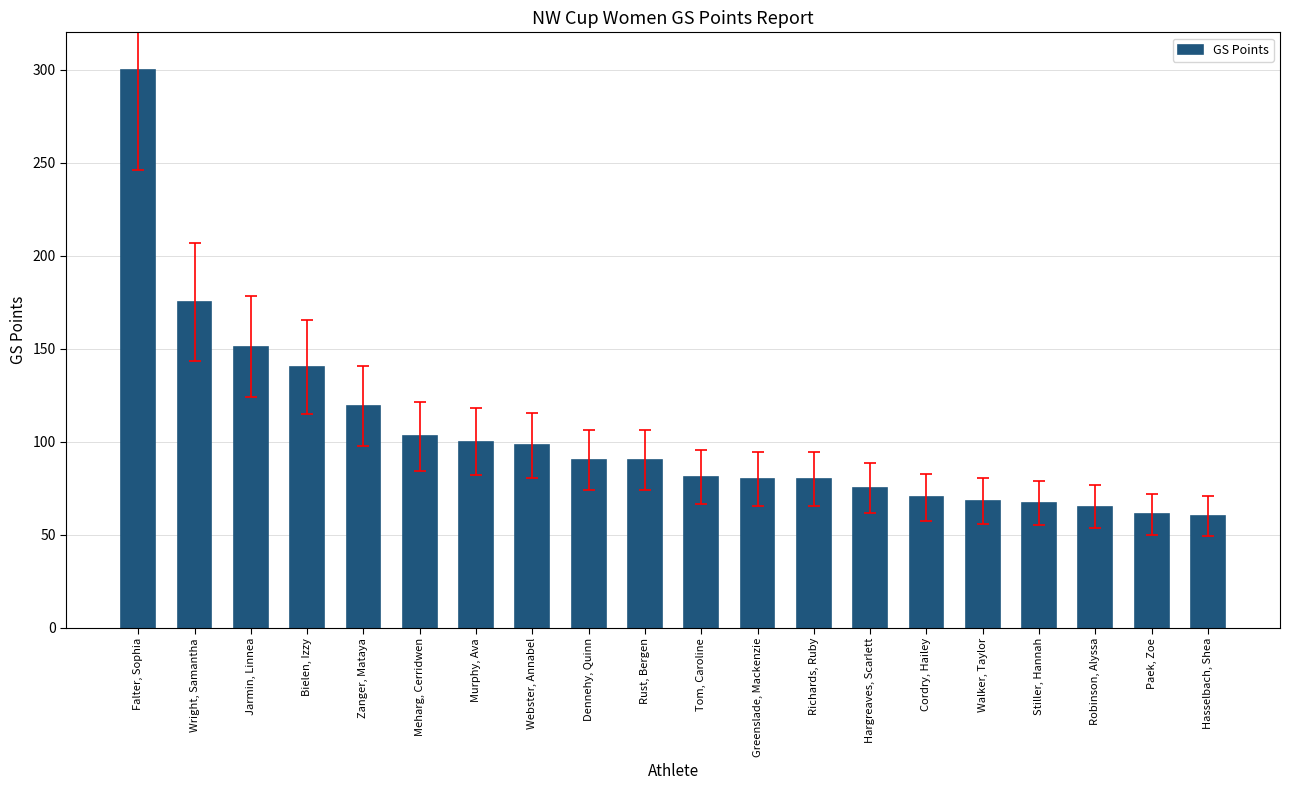

The value at Tom, Caroline is 47. True or false?

False